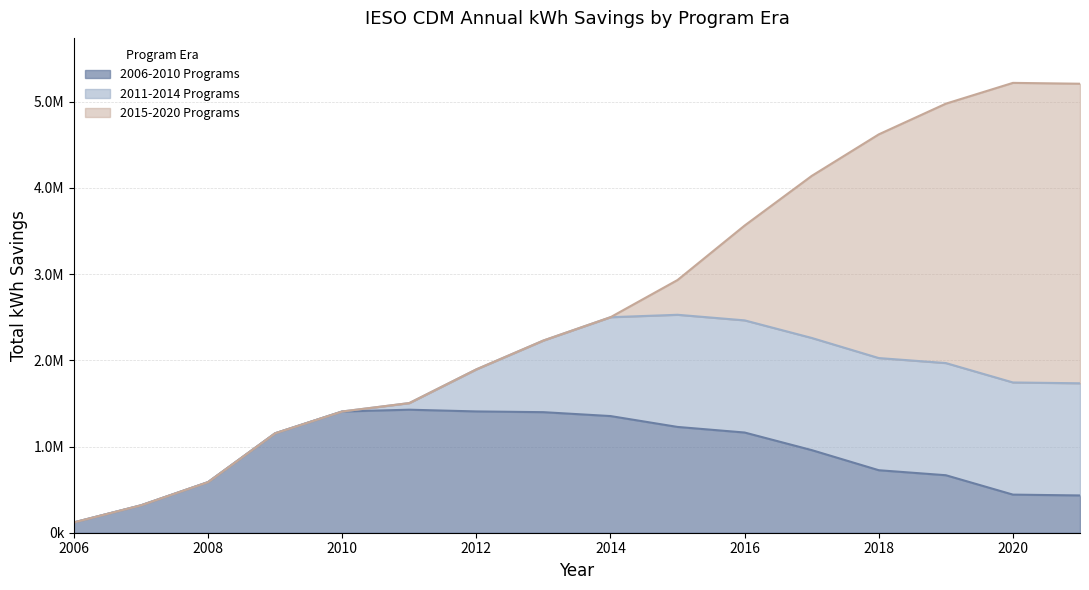

What are all the series names shown in the legend?

2006-2010 Programs, 2011-2014 Programs, 2015-2020 Programs